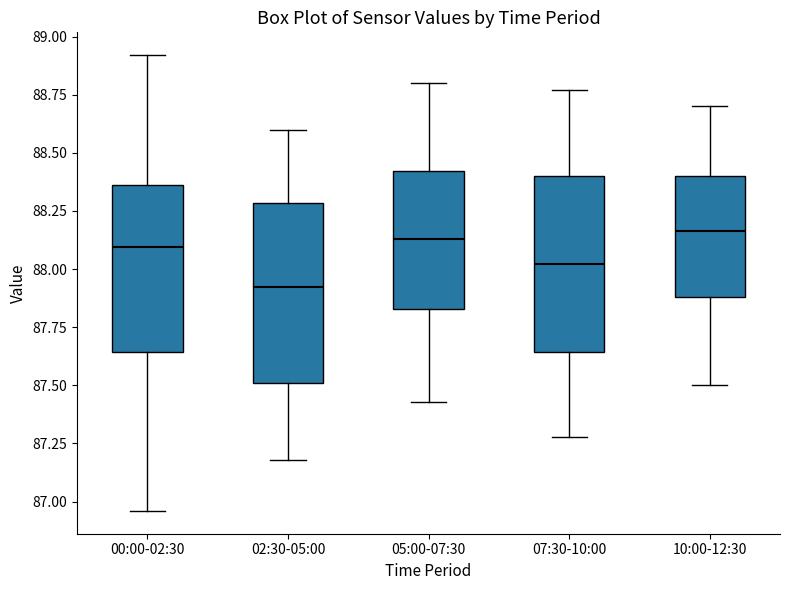

Reading left to right, transcribe this box plot: for each box, give where its median line is, the range the box spans, and where its two whiskers end, as read against the y-axis. The values are not printed on the chart, so give them approximately, as read against the axis.

00:00-02:30: median 88.10, box 87.65 to 88.35, whiskers 86.95 to 88.90
02:30-05:00: median 87.95, box 87.50 to 88.30, whiskers 87.20 to 88.60
05:00-07:30: median 88.15, box 87.85 to 88.40, whiskers 87.45 to 88.80
07:30-10:00: median 88.00, box 87.65 to 88.40, whiskers 87.30 to 88.75
10:00-12:30: median 88.15, box 87.90 to 88.40, whiskers 87.50 to 88.70